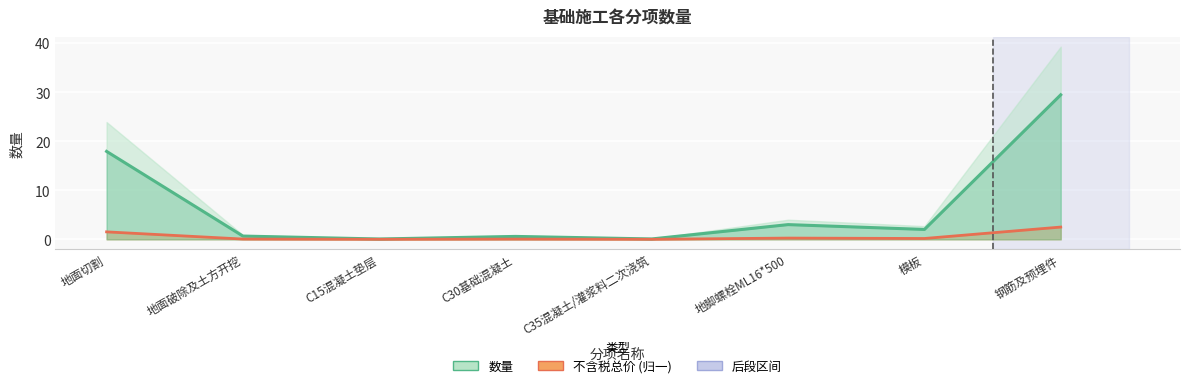

How many categories are shown in the chart?

8